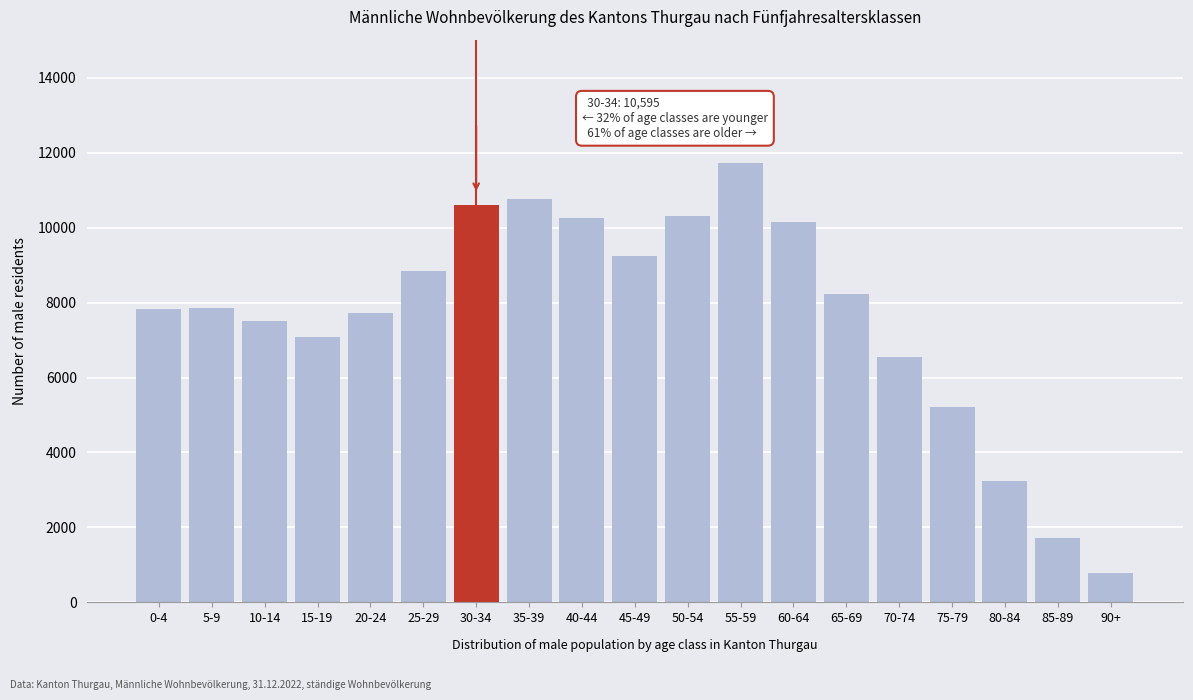

The value at 55-59 is 11731. True or false?

True